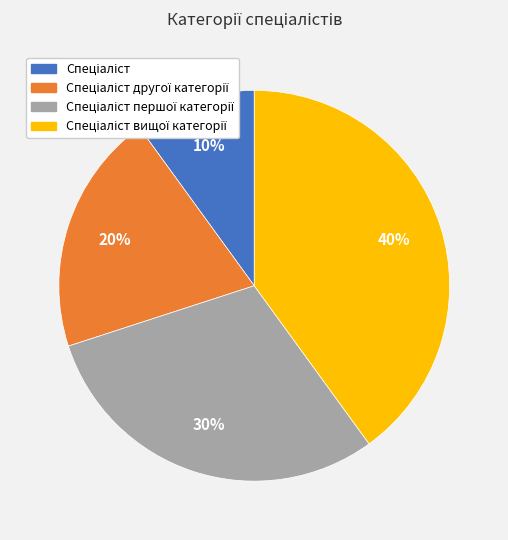

To the nearest percent, what is the average slice percentage?

25%